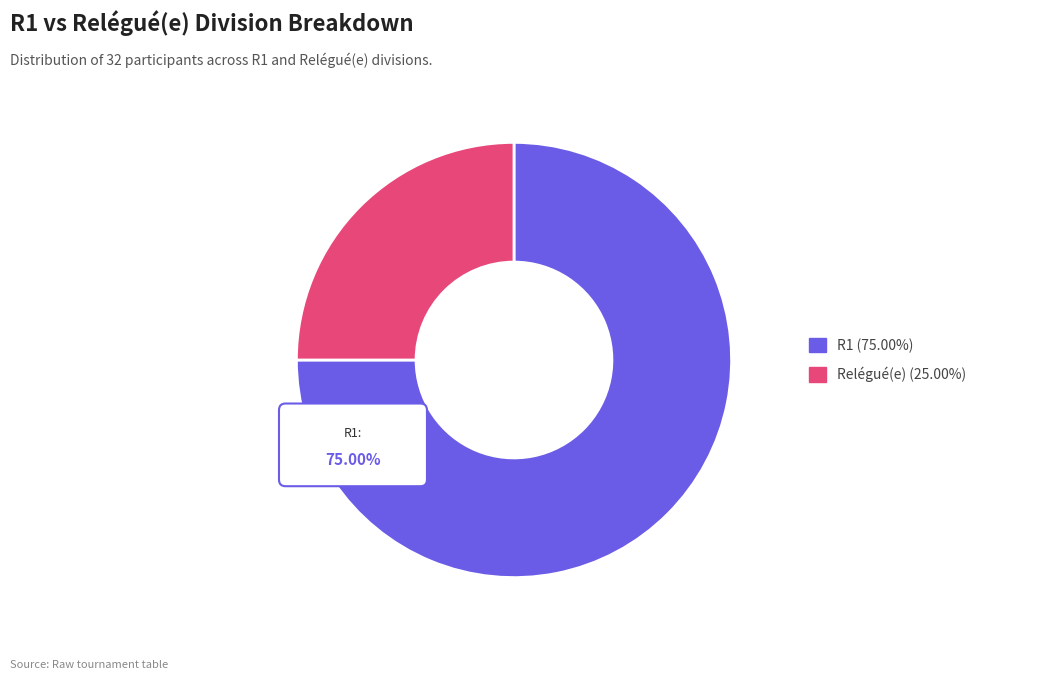

True or false: Relégué(e) accounts for 25% of the total.

True